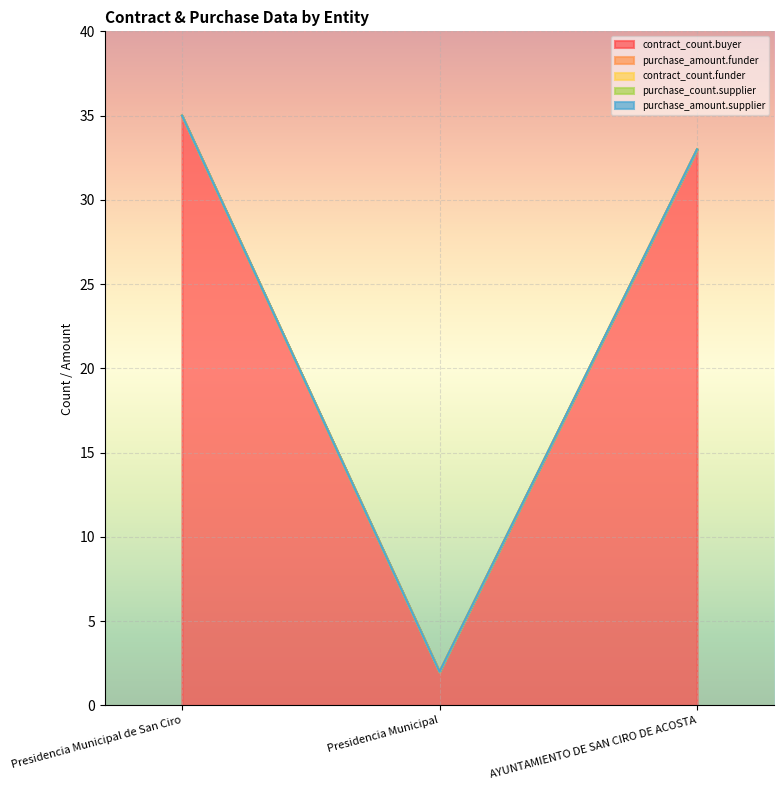

Reading right to left, transcribe all the data shown in this chart.

contract_count.buyer: 33	2	35
purchase_amount.funder: 0	0	0
contract_count.funder: 0	0	0
purchase_count.supplier: 0	0	0
purchase_amount.supplier: 0	0	0